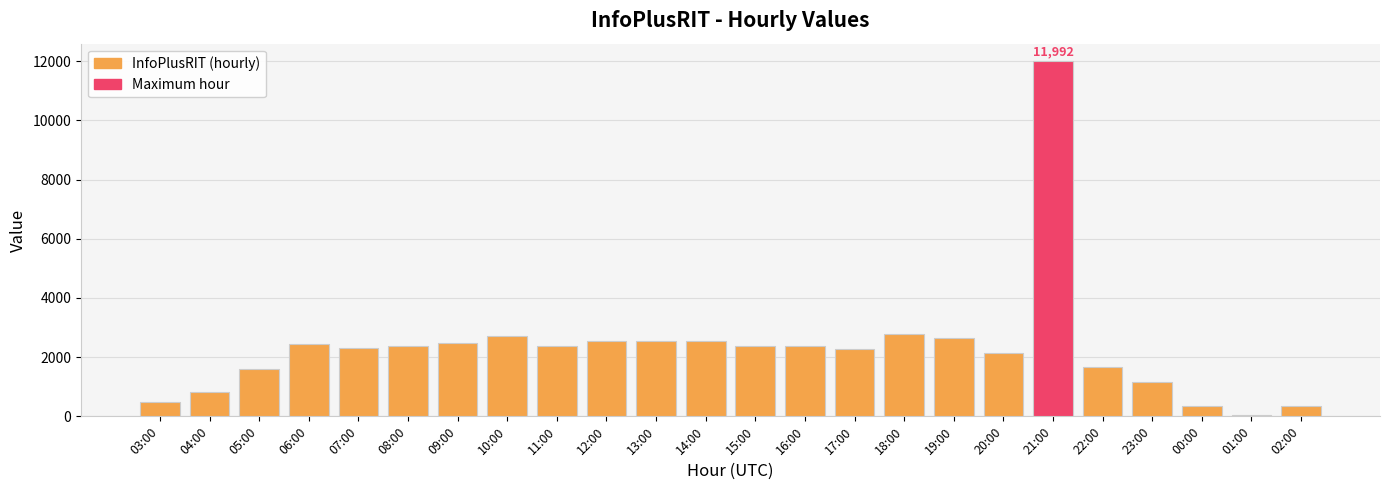

How many data points does each series have?

24